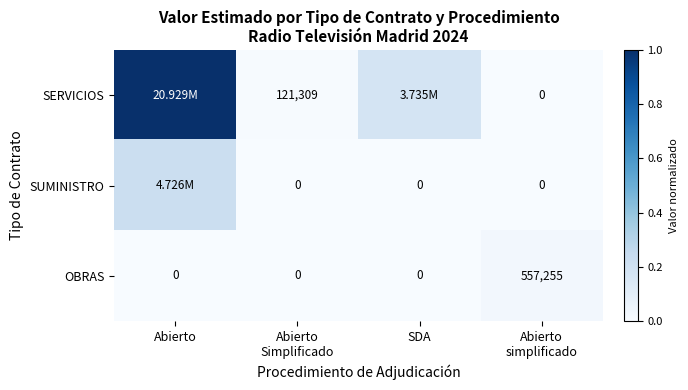

What is the average value of the SERVICIOS series?

0.3